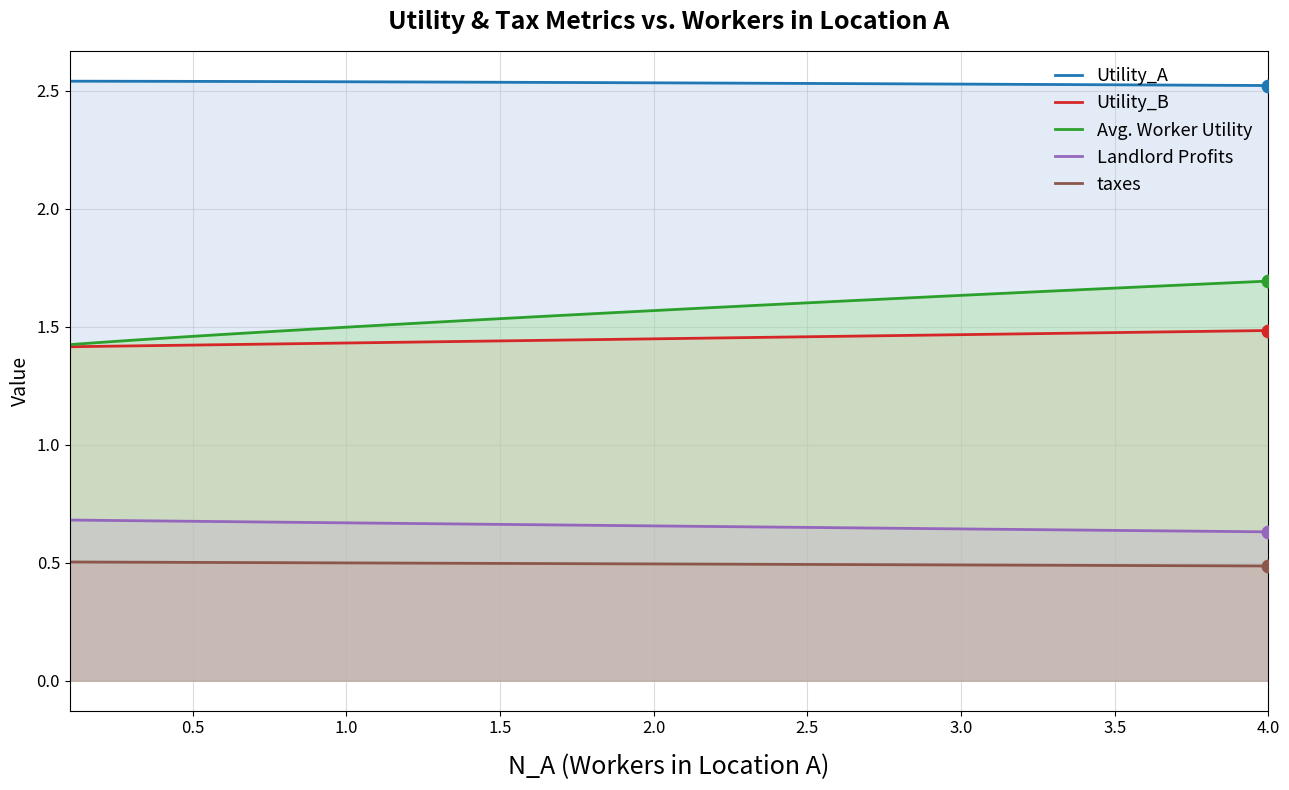

Which series has the widest spread of values?

Avg. Worker Utility